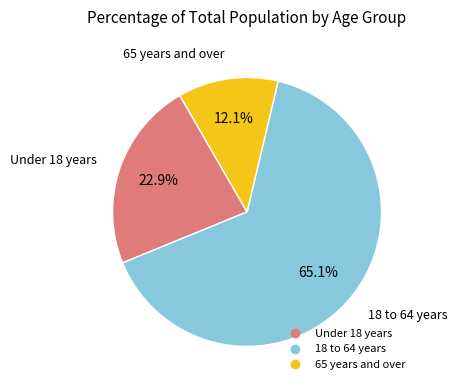

Does any single category account for the majority?

Yes